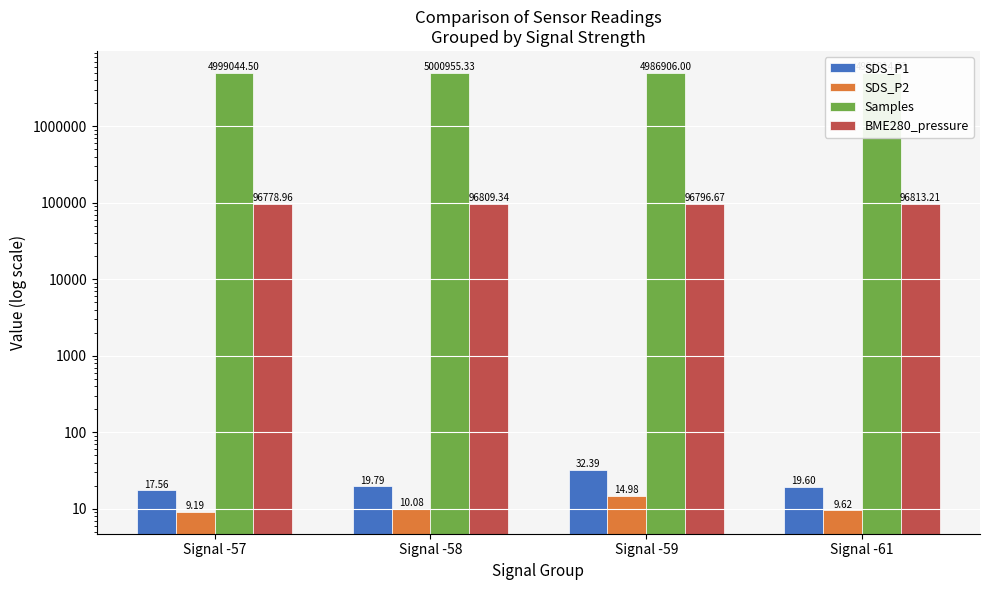

List the labels in order of SDS_P1 value, smallest first.

Signal -57, Signal -61, Signal -58, Signal -59